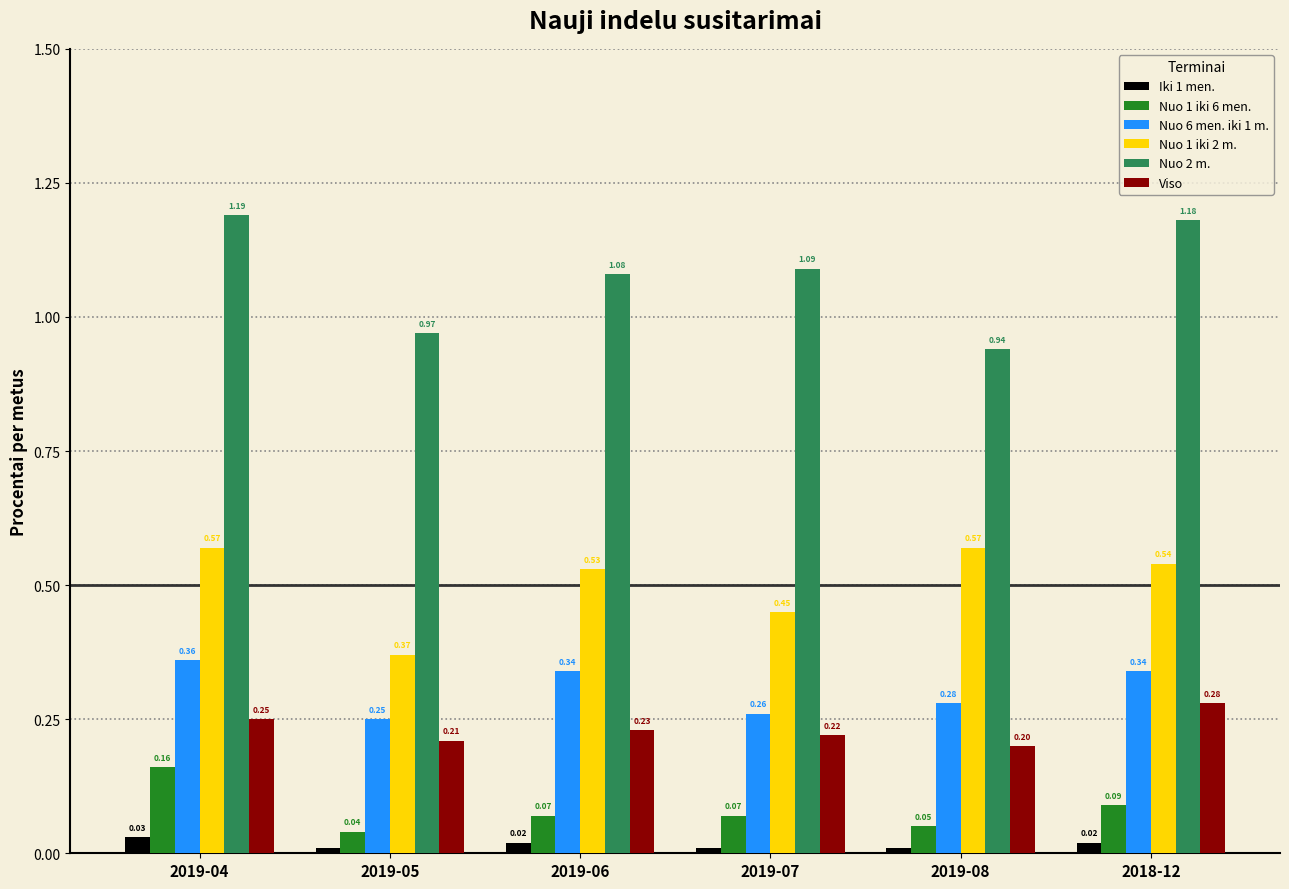

At how many categories does at least one series exceed 0?

6